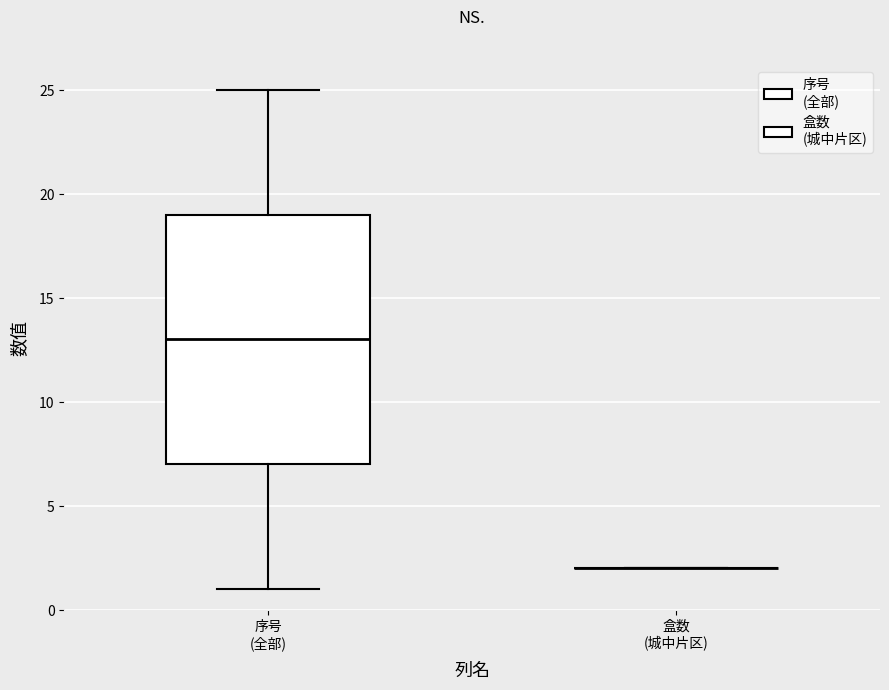

Where does the upper whisker of the box for 序号 (全部) end on the y-axis? The values are not printed on the chart, so give them approximately, as read against the axis.

25